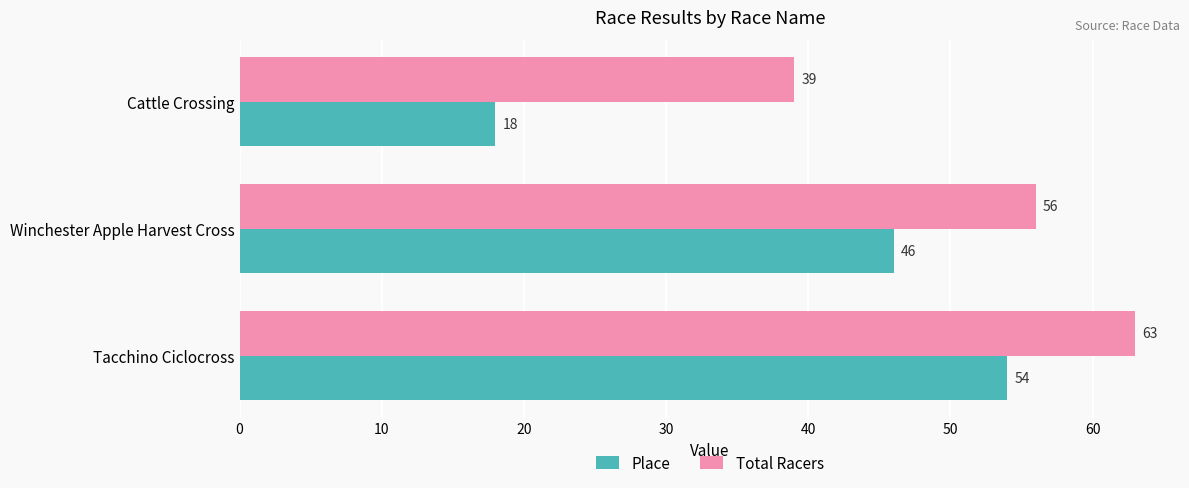

Is the value of Place at Winchester Apple Harvest Cross greater than the value of Total Racers at Winchester Apple Harvest Cross?

No